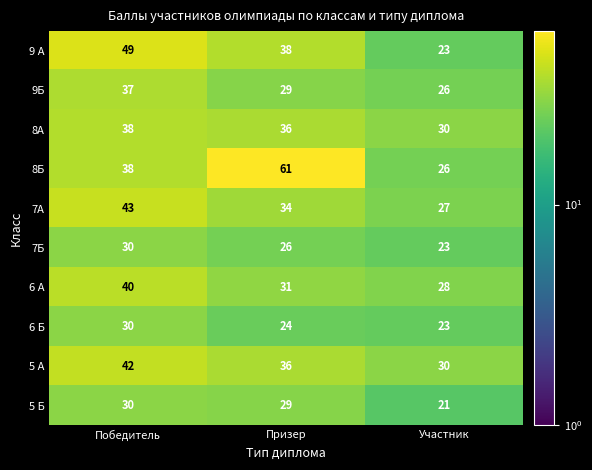

Count the number of categories in the chart.

3